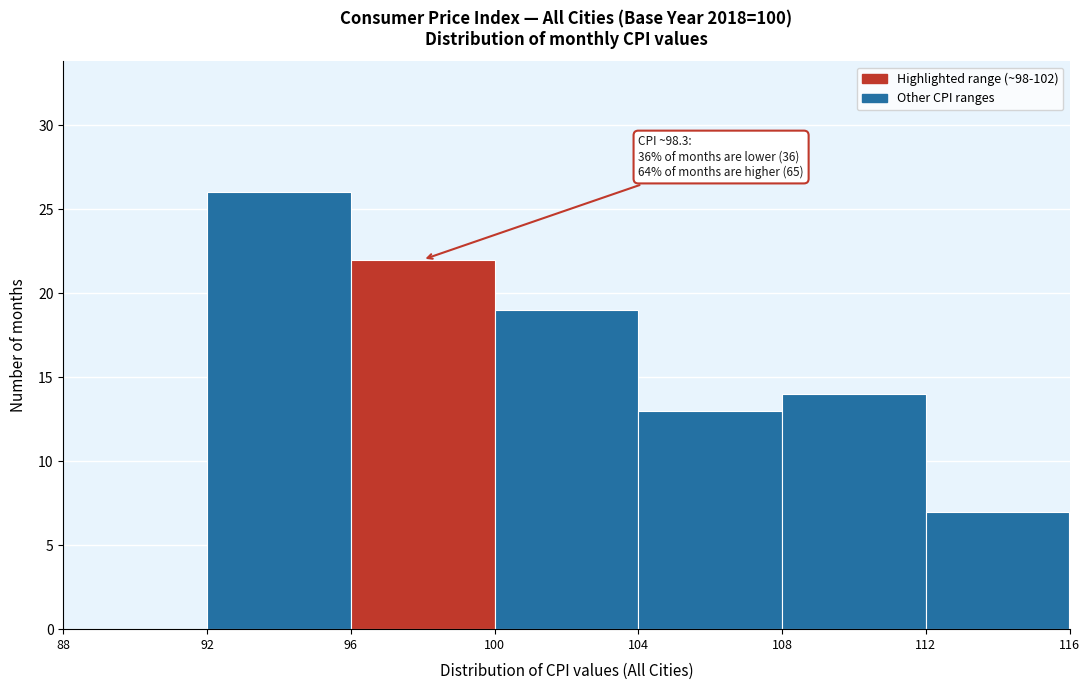

Over which range of the x-axis is the bar tallest?

92 to 96